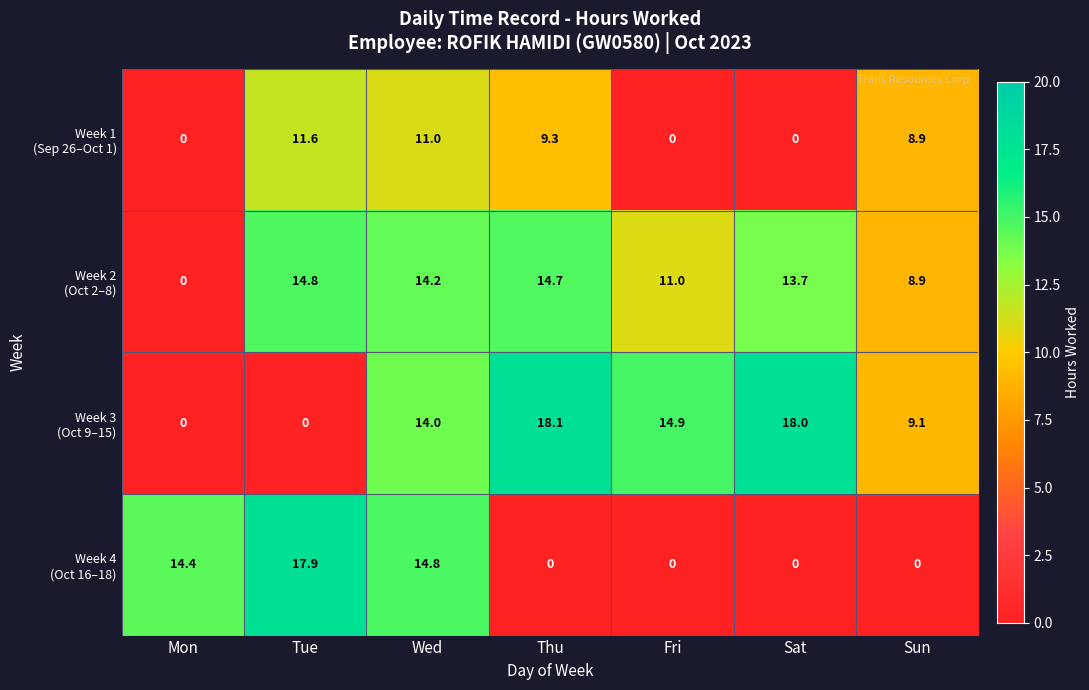

What is the maximum value shown in the chart?

18.1